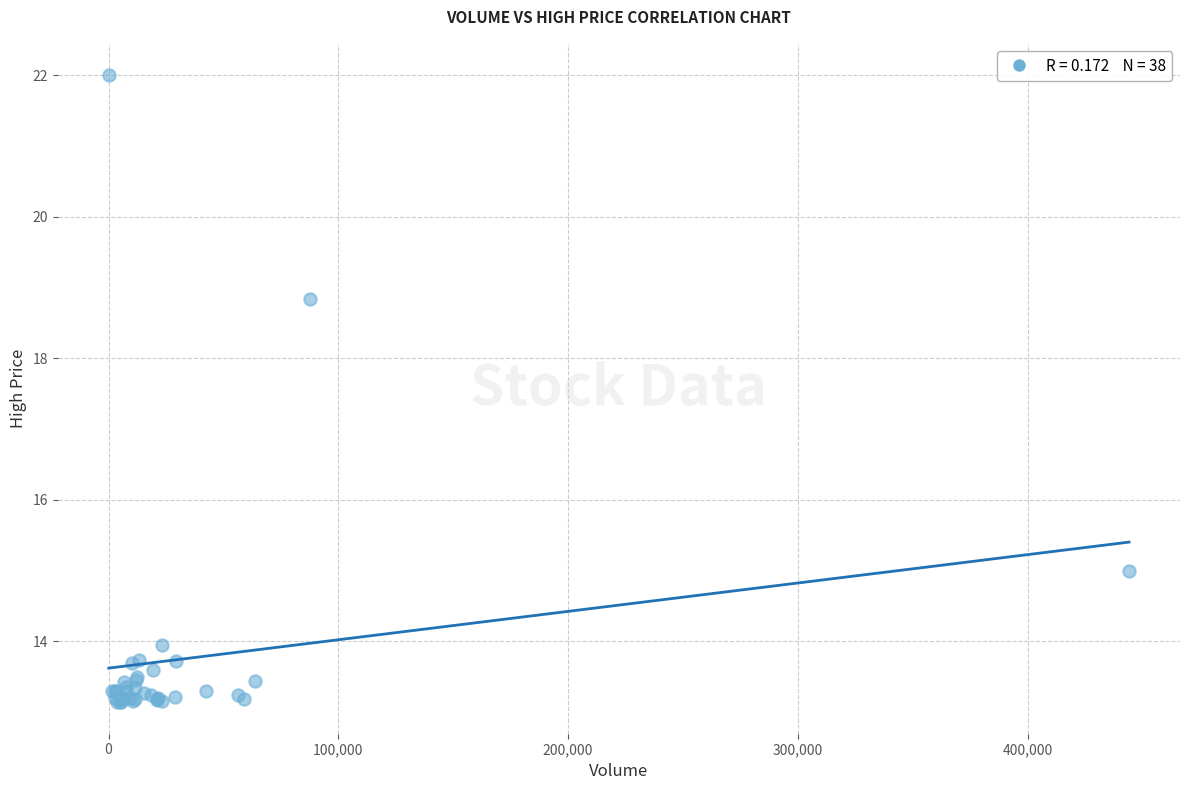

What Y value in the scatter plot is closest to 17?

18.8